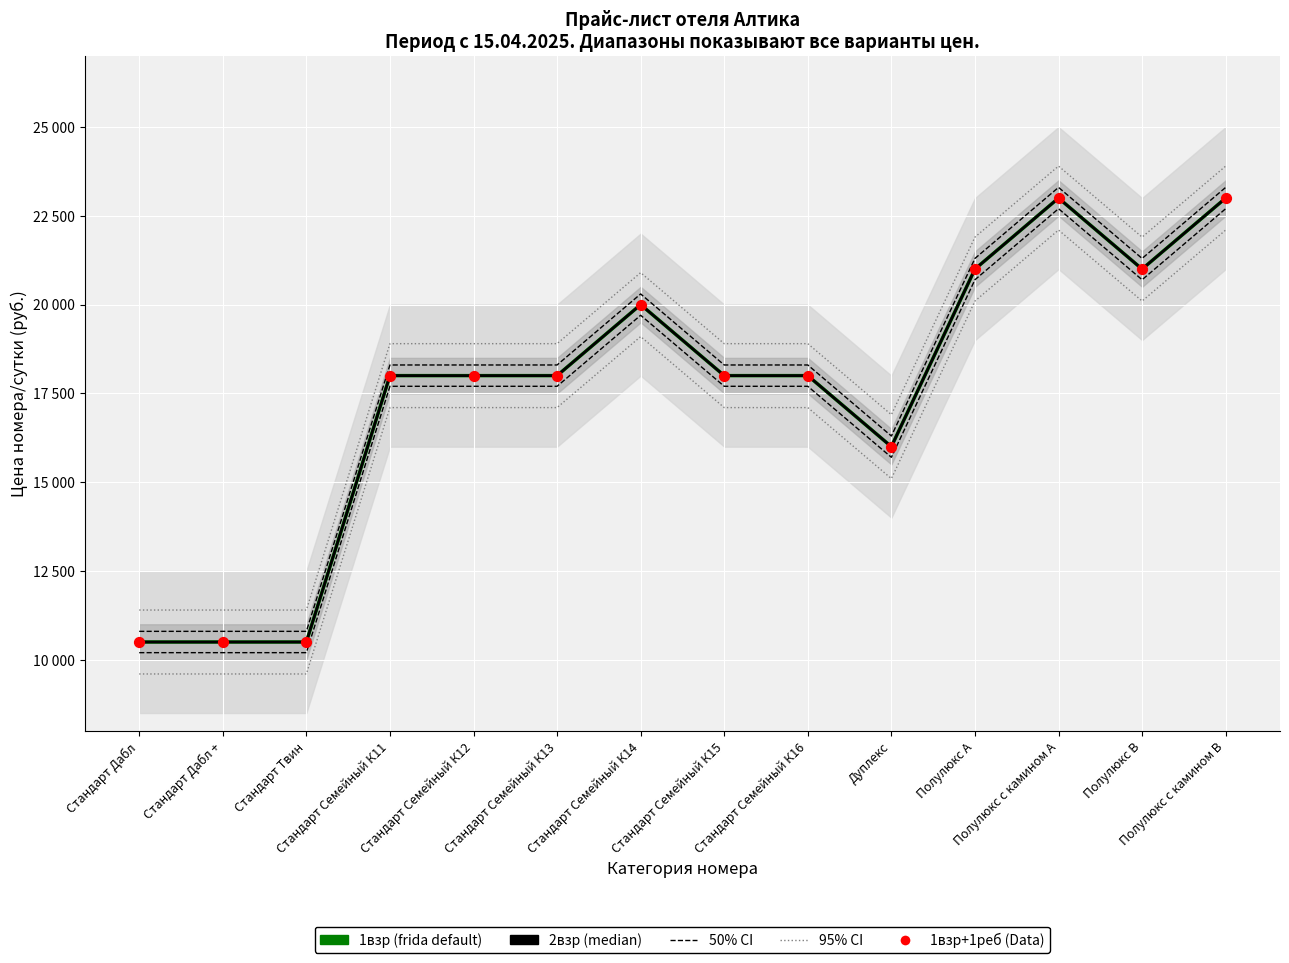

At how many categories does at least one series exceed 20934?

4